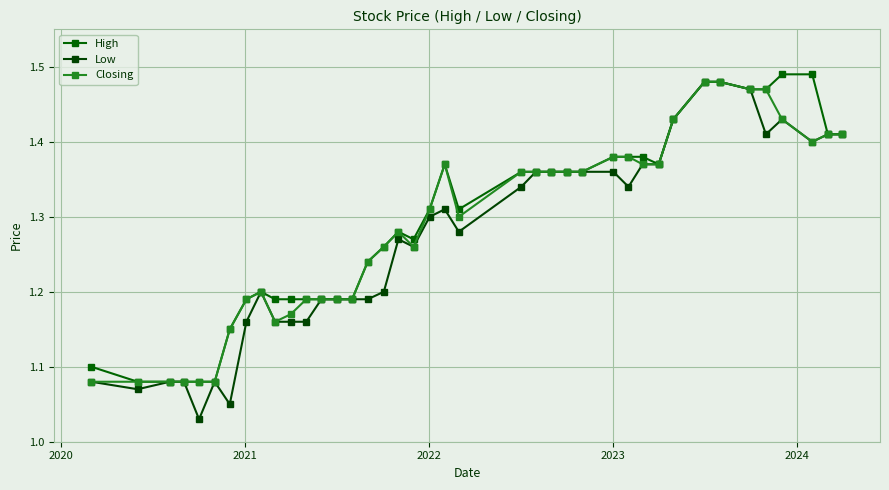

How many lines are shown in the chart?

3